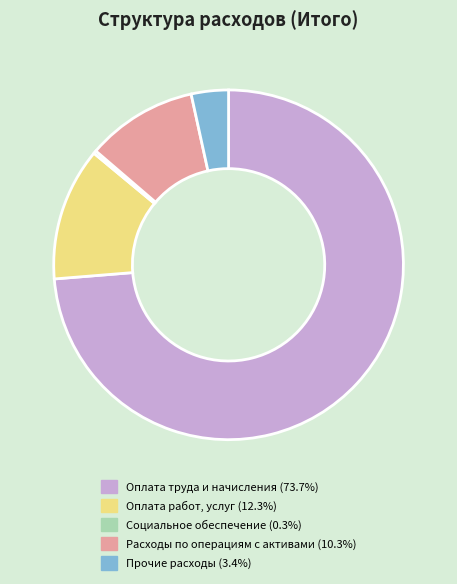

What is the ratio of the value at Оплата работ, услуг (12.3%) to the value at Прочие расходы (3.4%)?

3.6